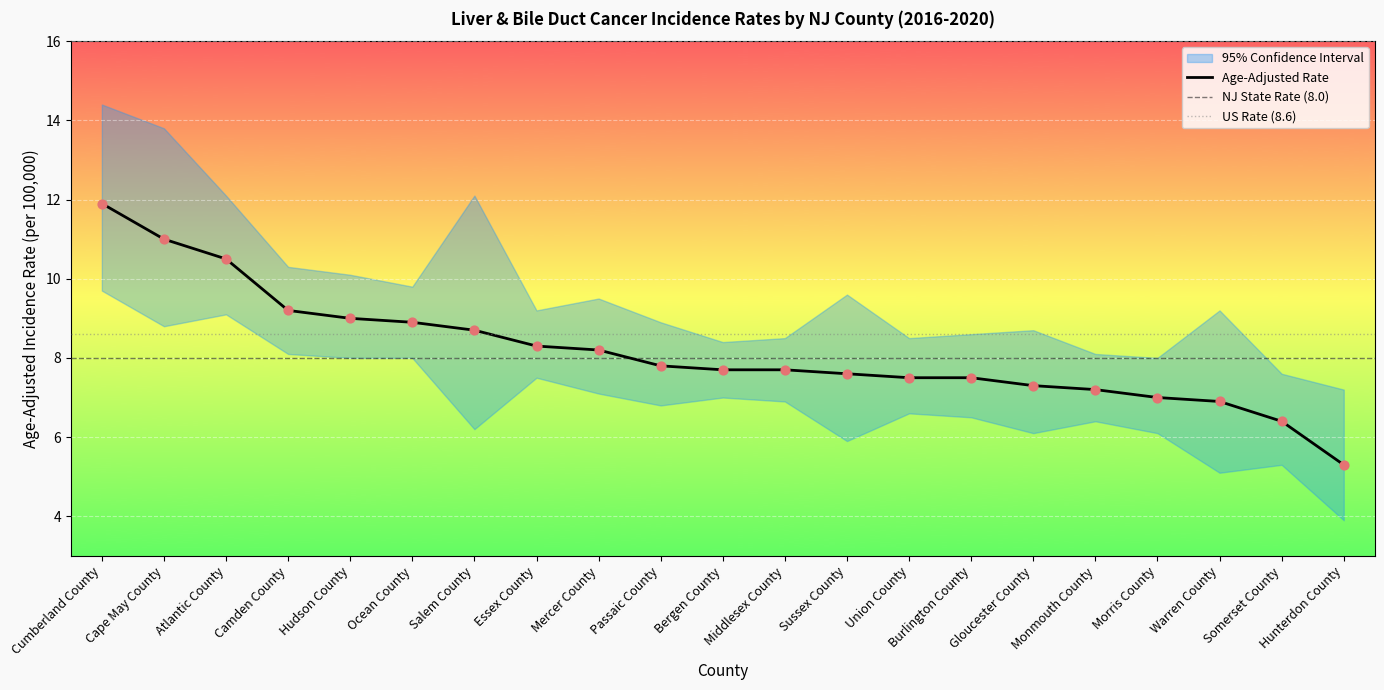

At how many categories does at least one series exceed 6?

21